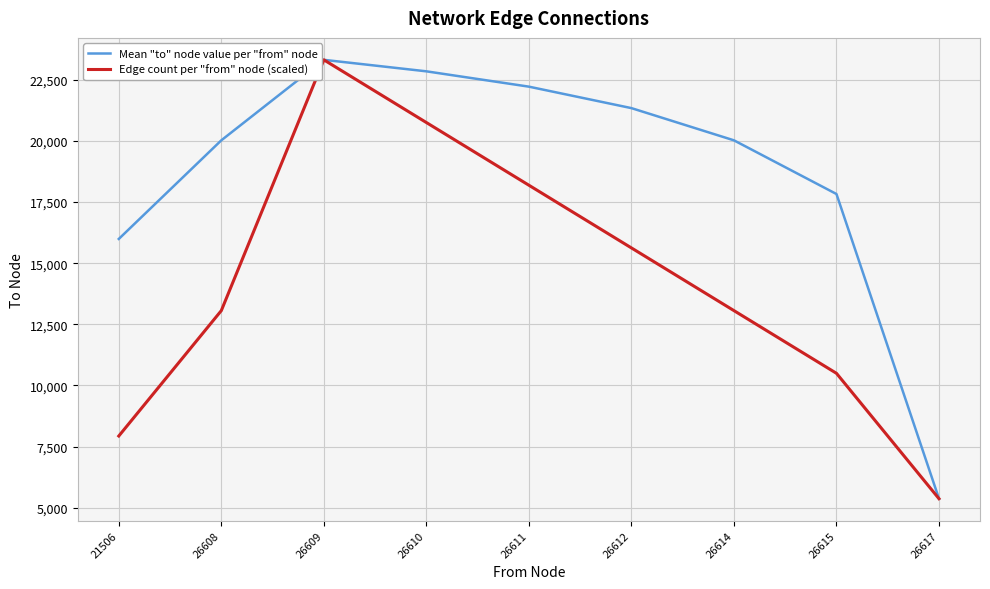

What is the maximum value for Mean "to" node value per "from" node?

23318.8